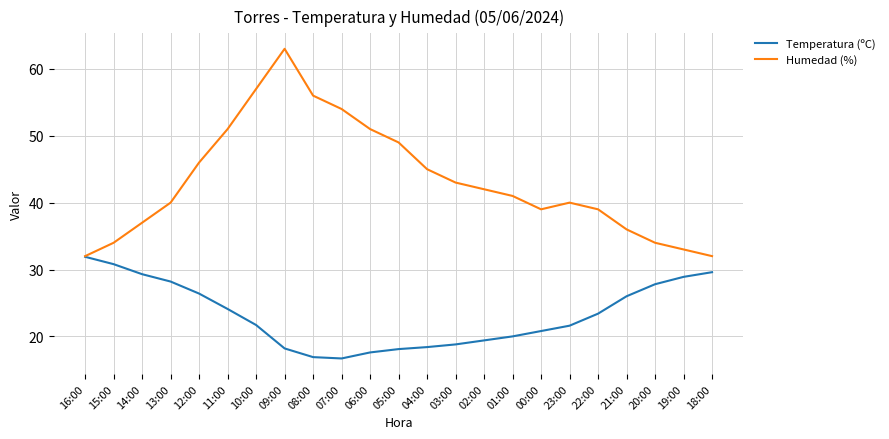

Which series has the largest total across all categories?

Humedad (%)